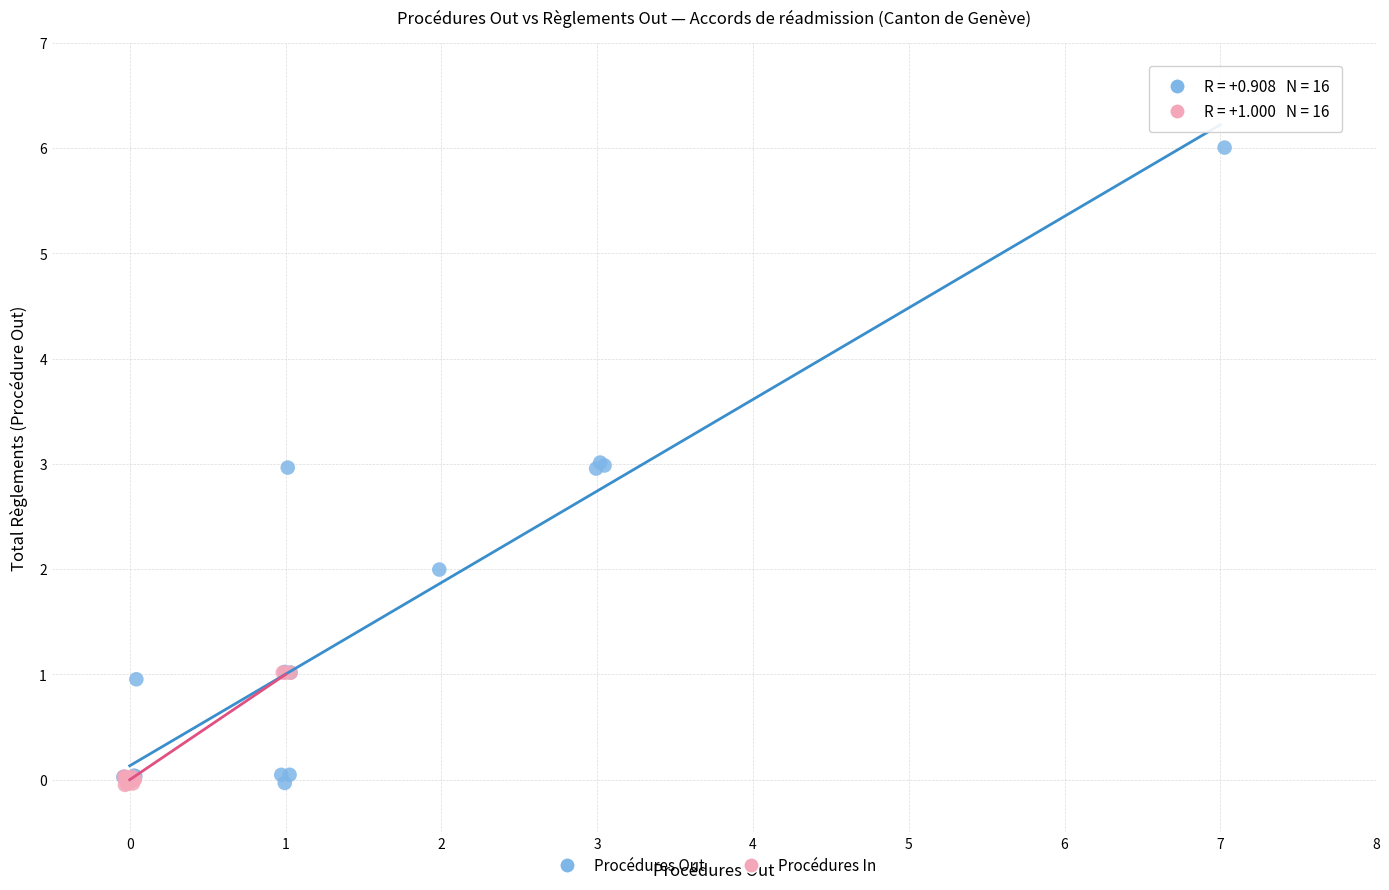

What are all the series names shown in the legend?

Procédures Out, Procédures In